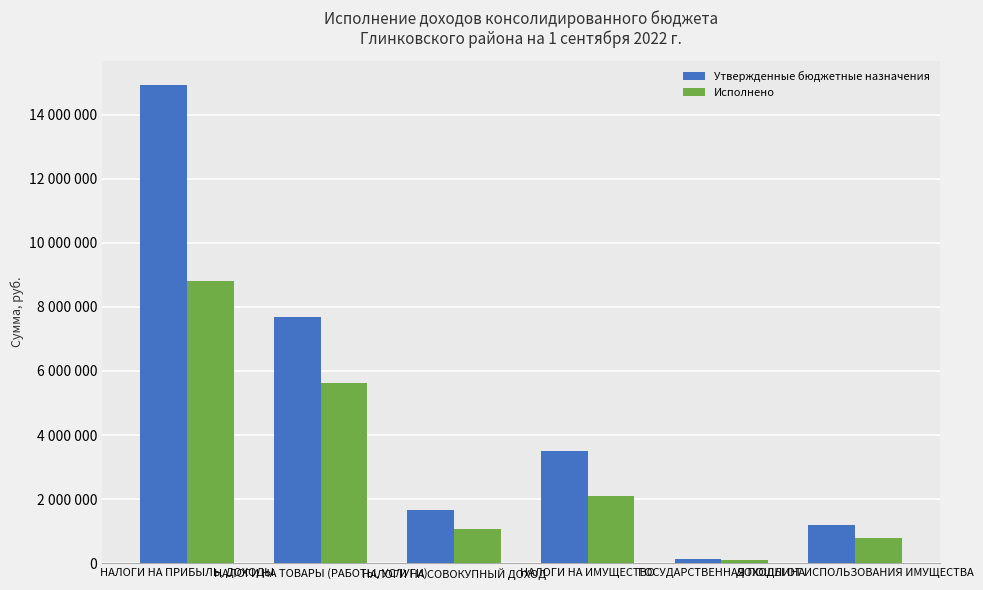

The value of Исполнено at ГОСУДАРСТВЕННАЯ ПОШЛИНА is 95000.0. True or false?

True